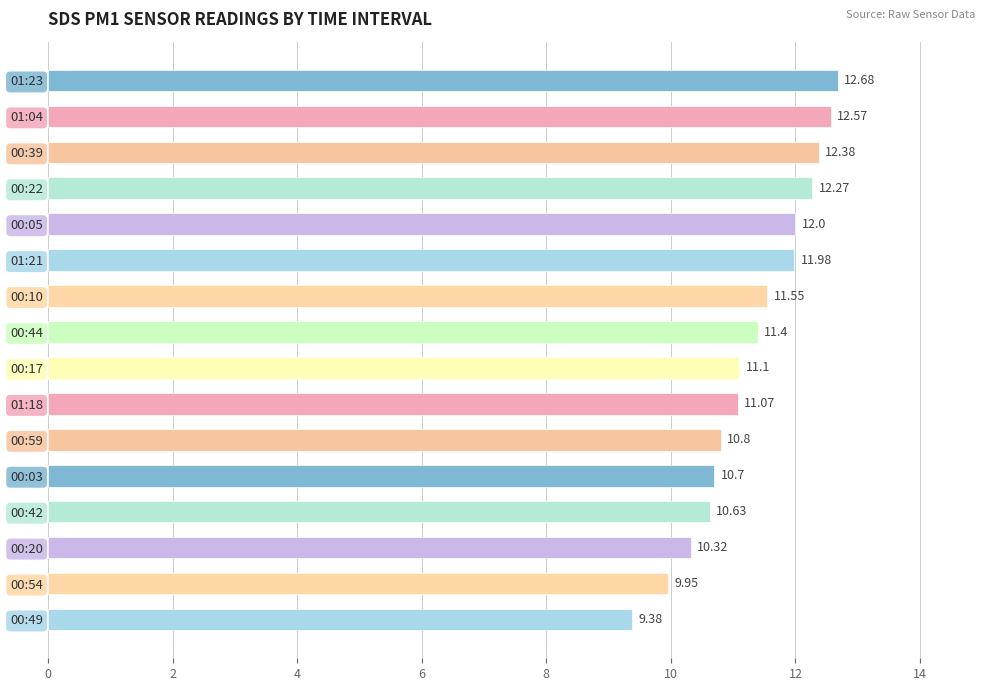

Between 00:59 and 01:04, which is larger?

01:04